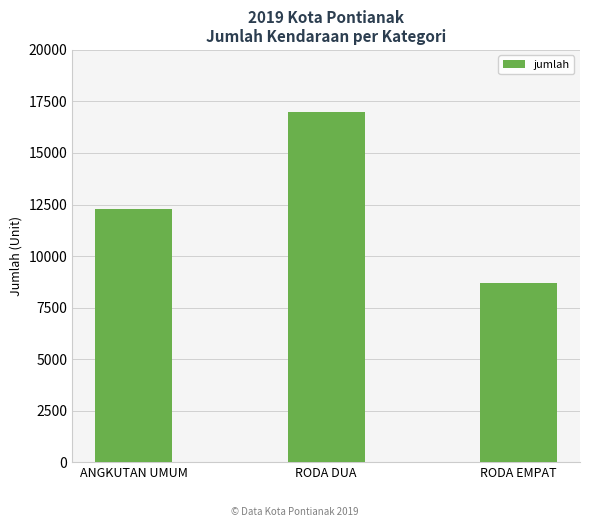

How many values are between 8700 and 17000?

3